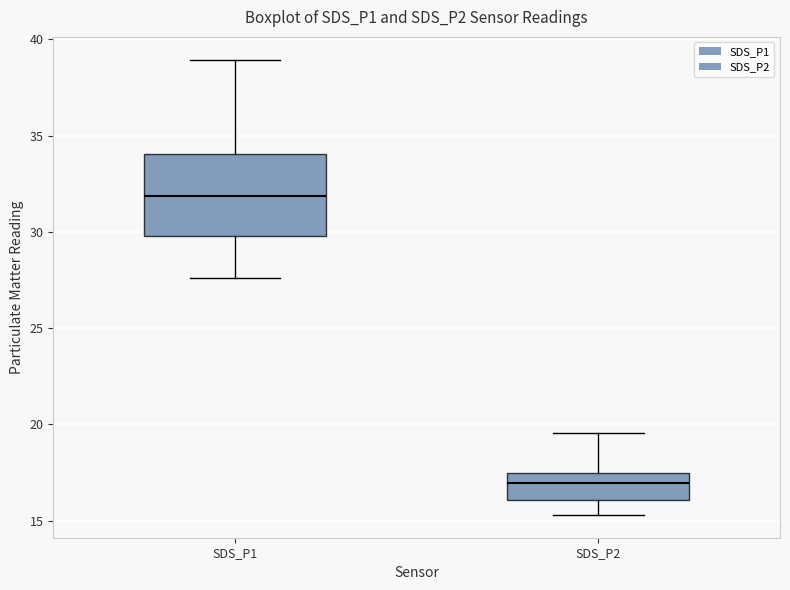

Where is the lower edge of the box for SDS_P1 on the y-axis? The values are not printed on the chart, so give them approximately, as read against the axis.

30.0